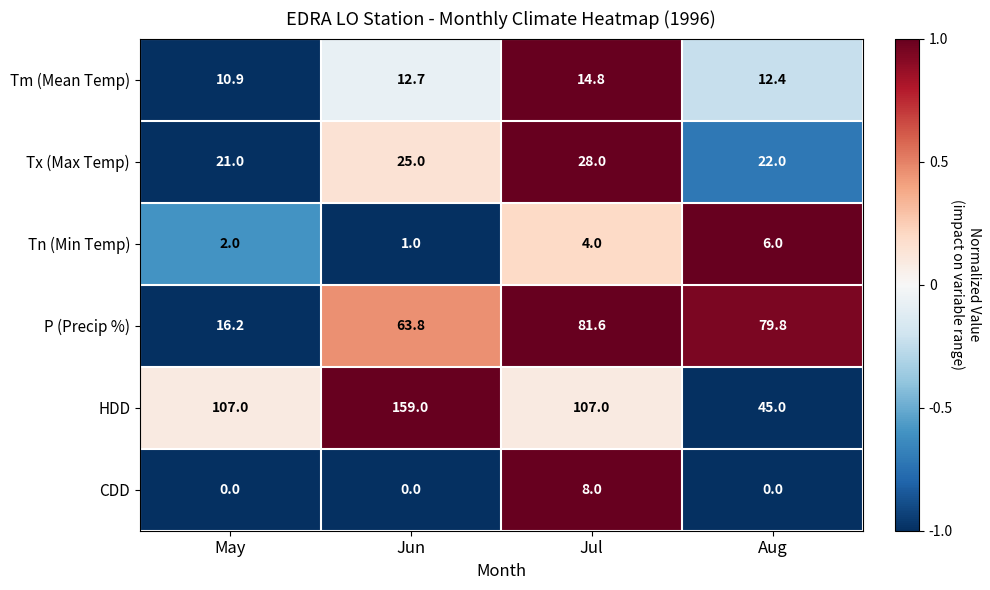

How many distinct data groups are displayed?

6